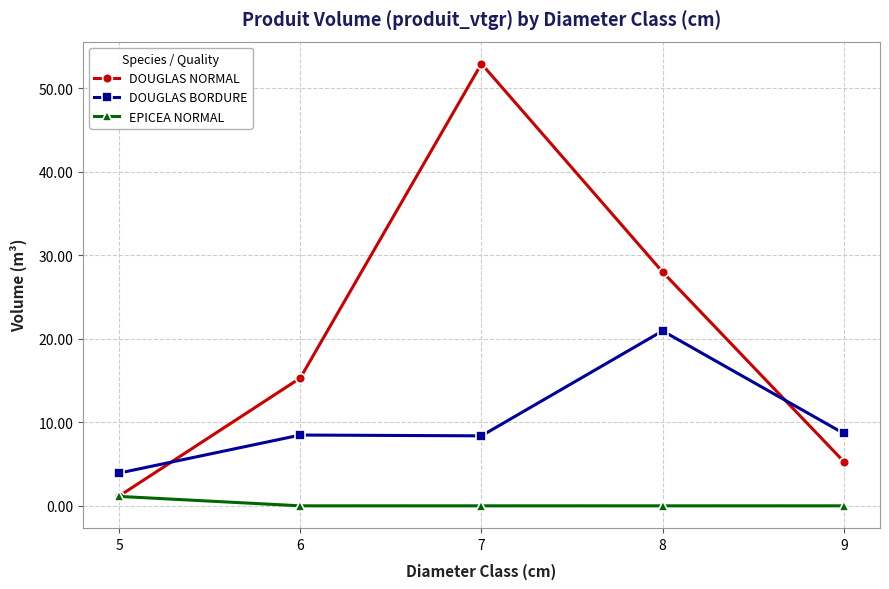

Is it true that DOUGLAS BORDURE equals 20.9 at 8?

True